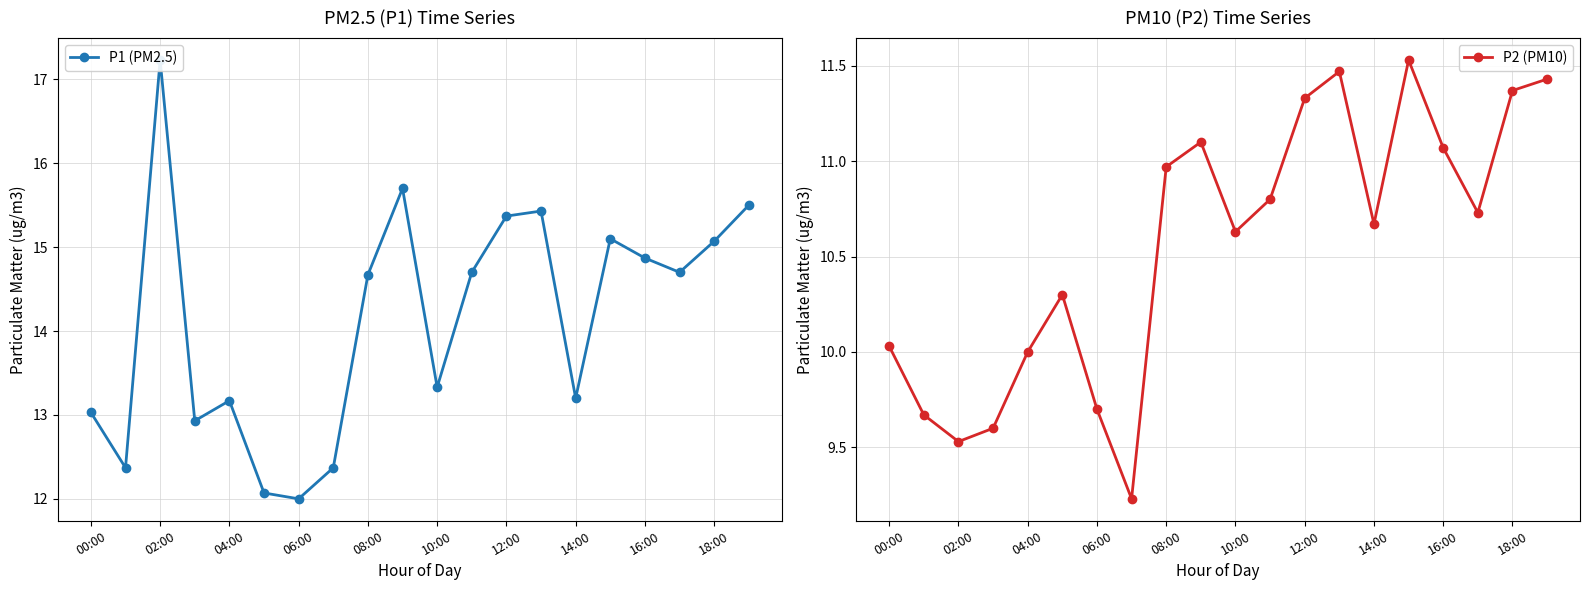

What is the value of the P2 (PM10) point at the 16th from the left?

11.5